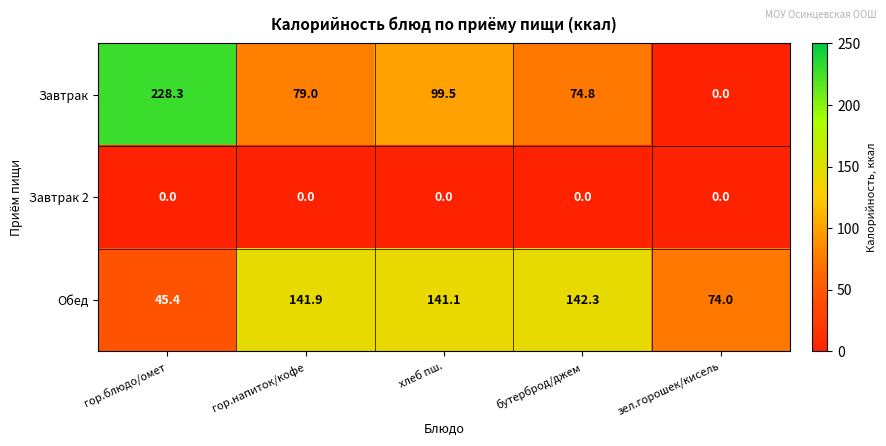

Which series has the widest spread of values?

Завтрак